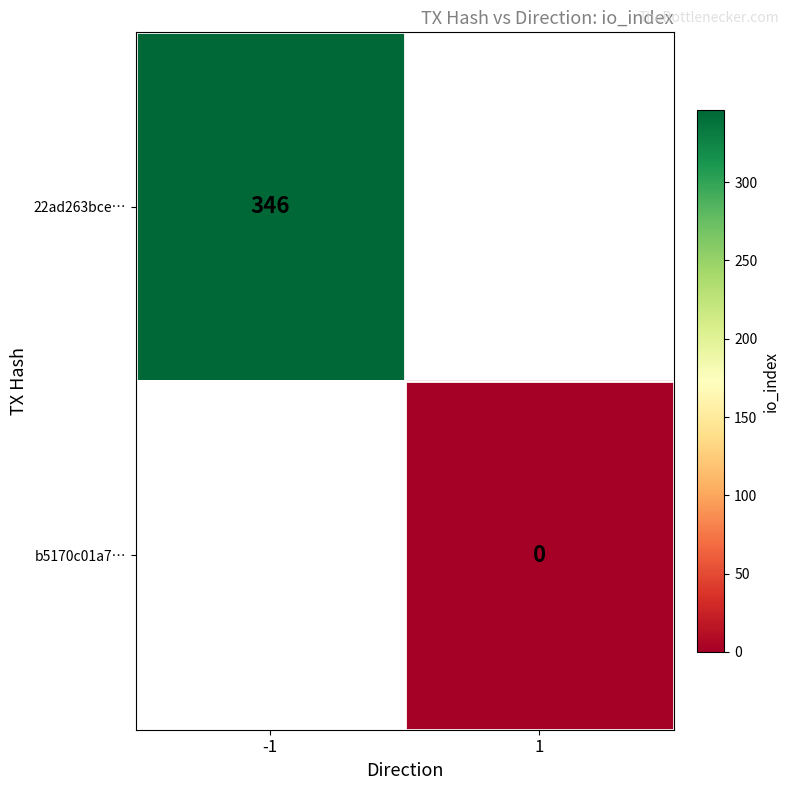

True or false: 22ad263bce… has a value of 495 at -1.

False